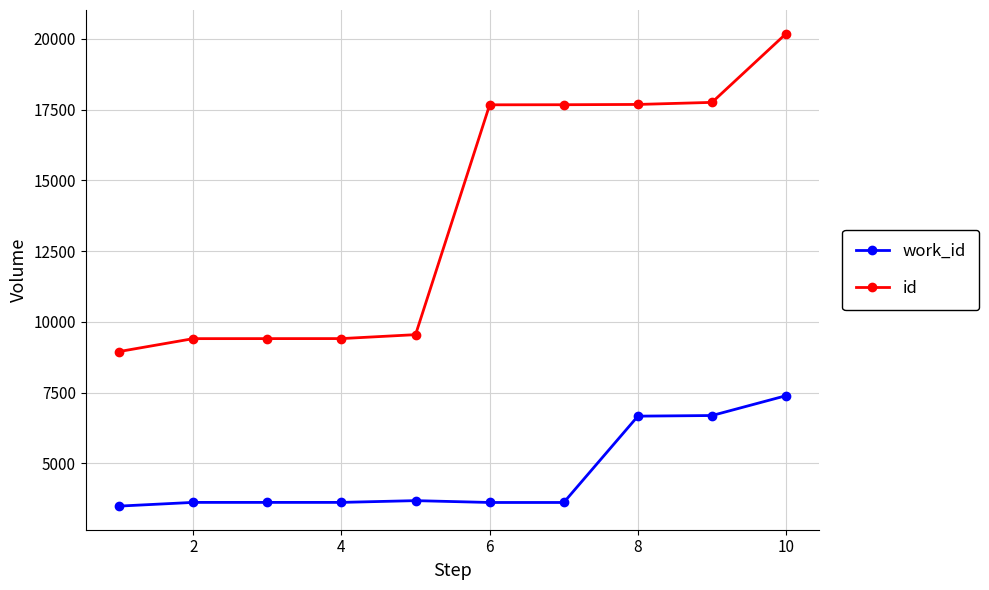

What is the lowest value of the id series?

8949